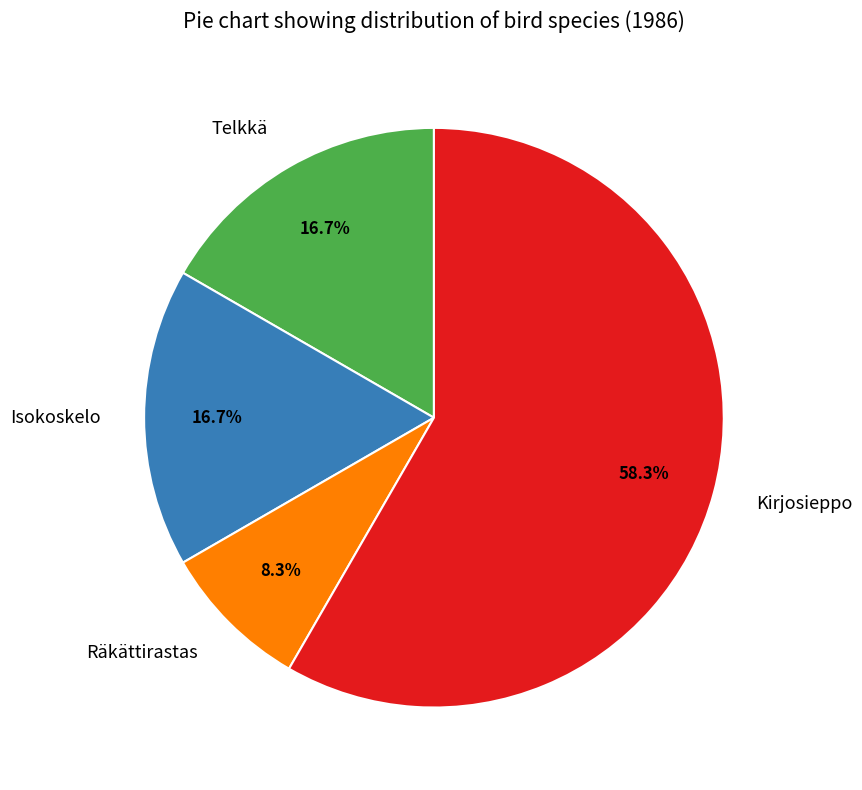

Which slice represents more than half of the pie?

Kirjosieppo